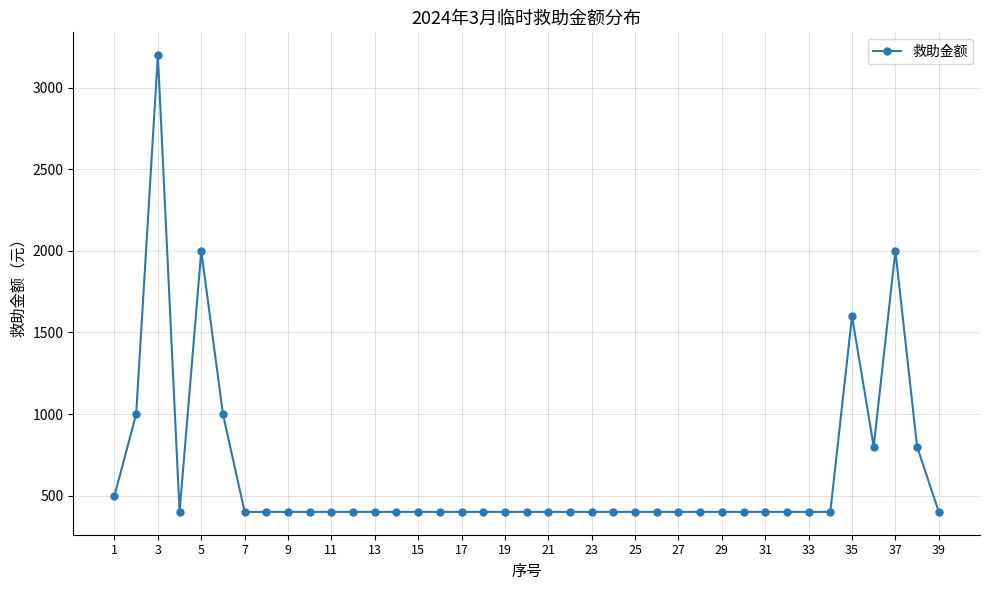

What is the smallest value displayed?

400